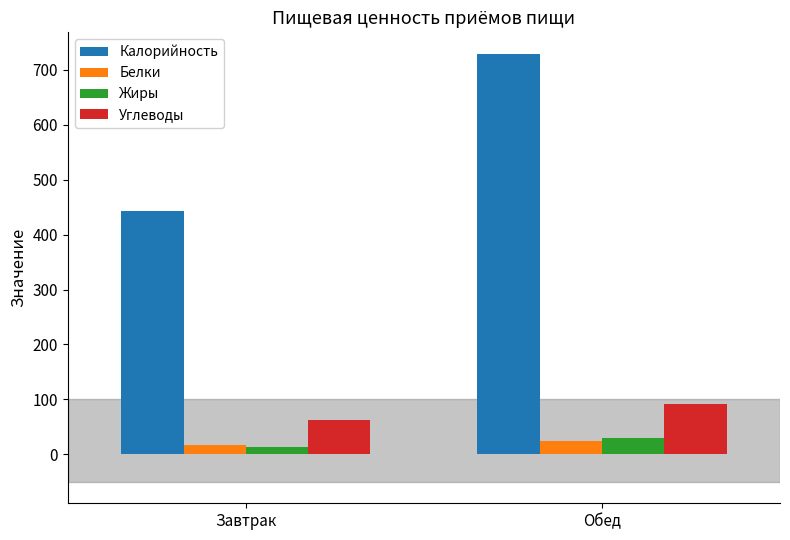

What is the label of the 1st bar from the left?

Завтрак